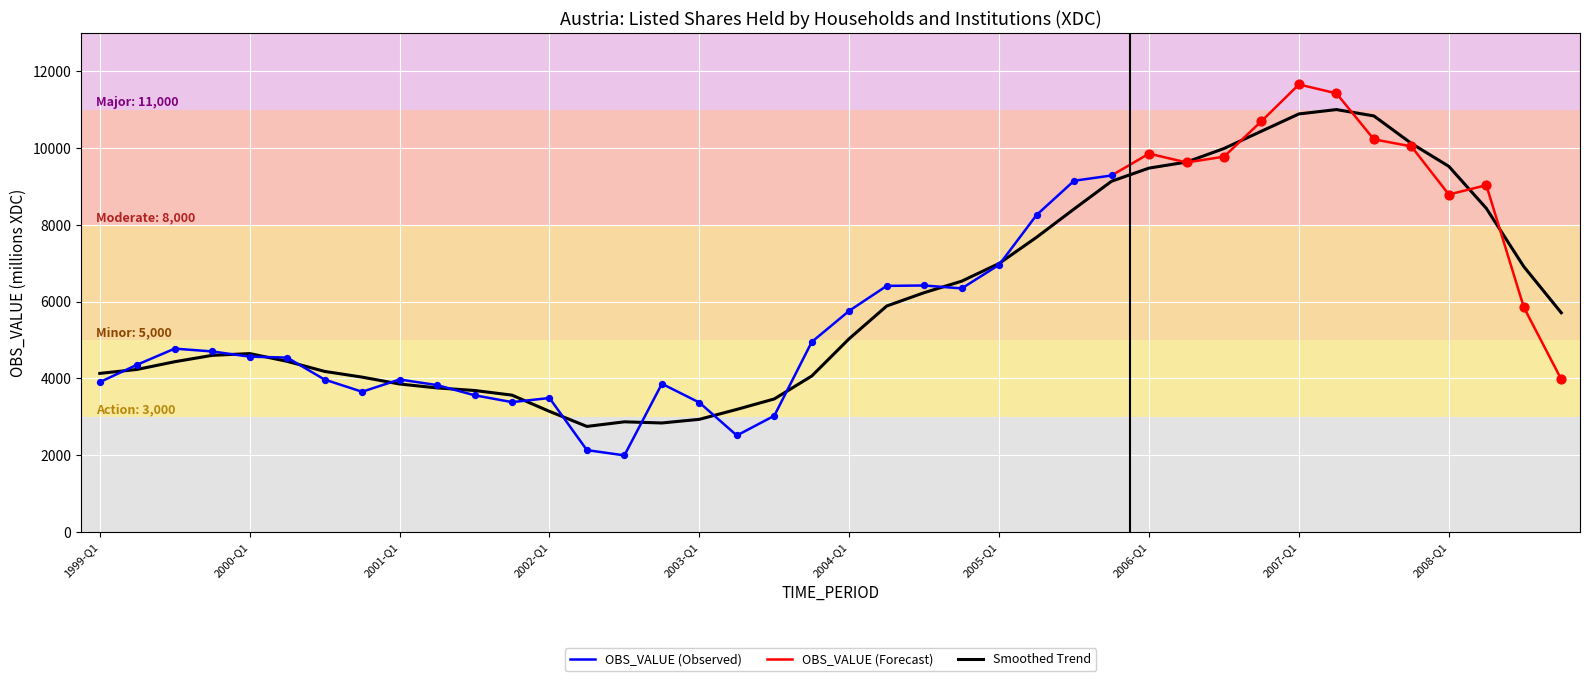

Which has a higher value, 2006-Q1 or 1999-Q4?

2006-Q1